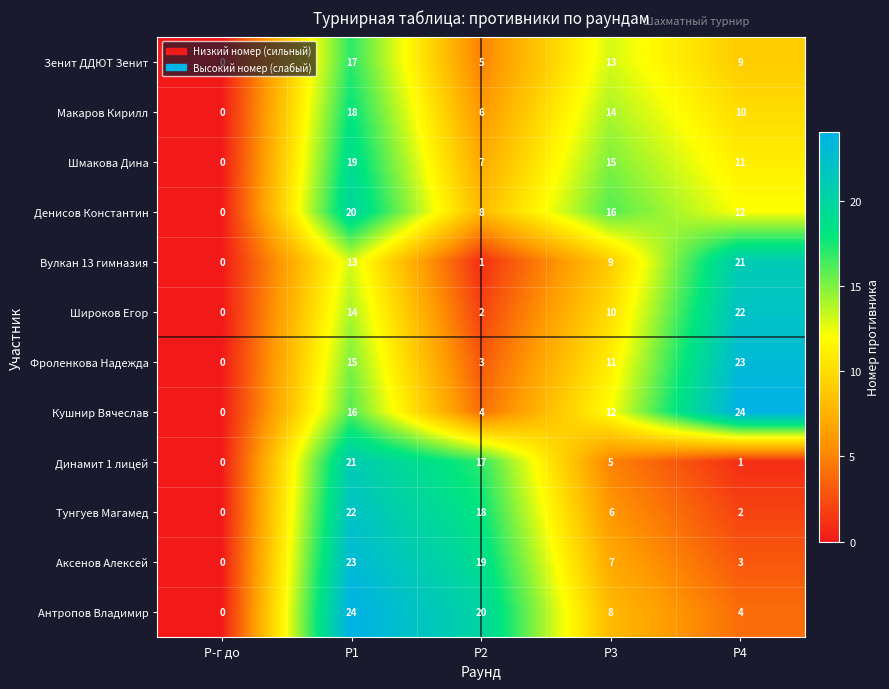

What is the greatest value displayed?

24